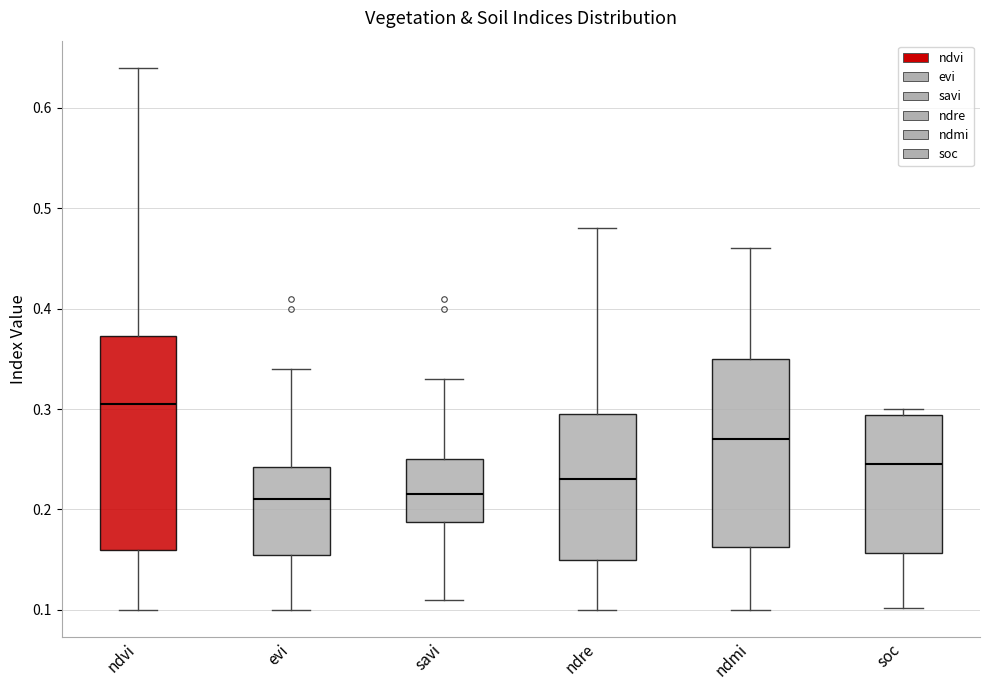

Comparing the boxes themselves (not the whiskers), which one is the tallest?

ndvi